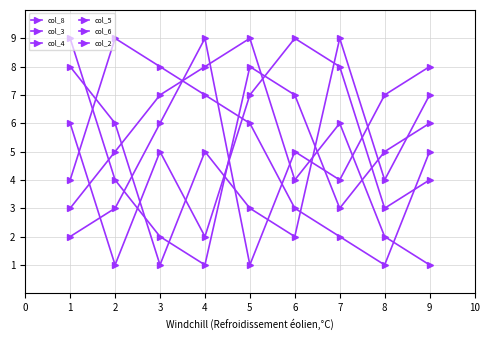

What is the average value of the col_6 series?

5